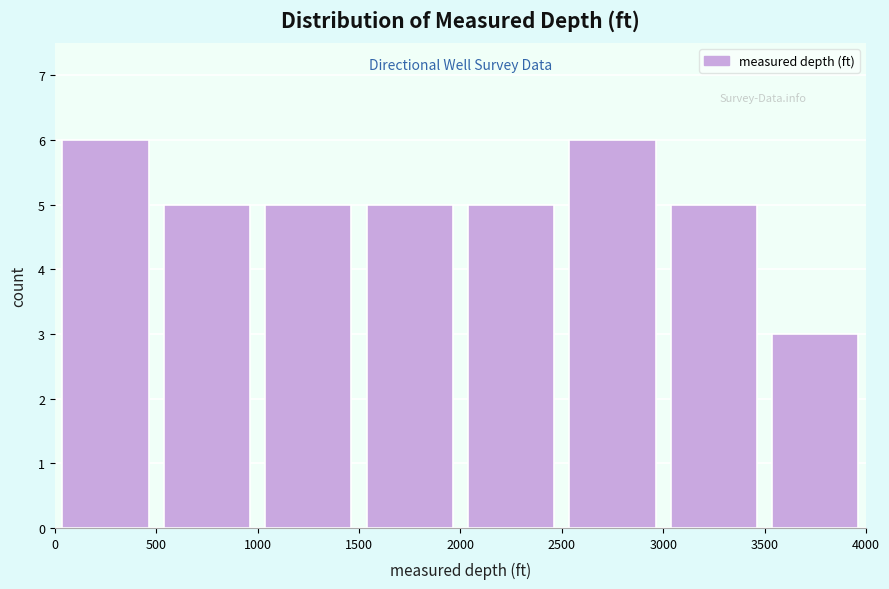

Reading left to right, list every bar in this chart as the range it spans on the x-axis followed by its height. The values are not printed on the chart, so give them approximately, as read against the axis.

0 to 500: 6
500 to 1000: 5
1000 to 1500: 5
1500 to 2000: 5
2000 to 2500: 5
2500 to 3000: 6
3000 to 3500: 5
3500 to 4000: 3